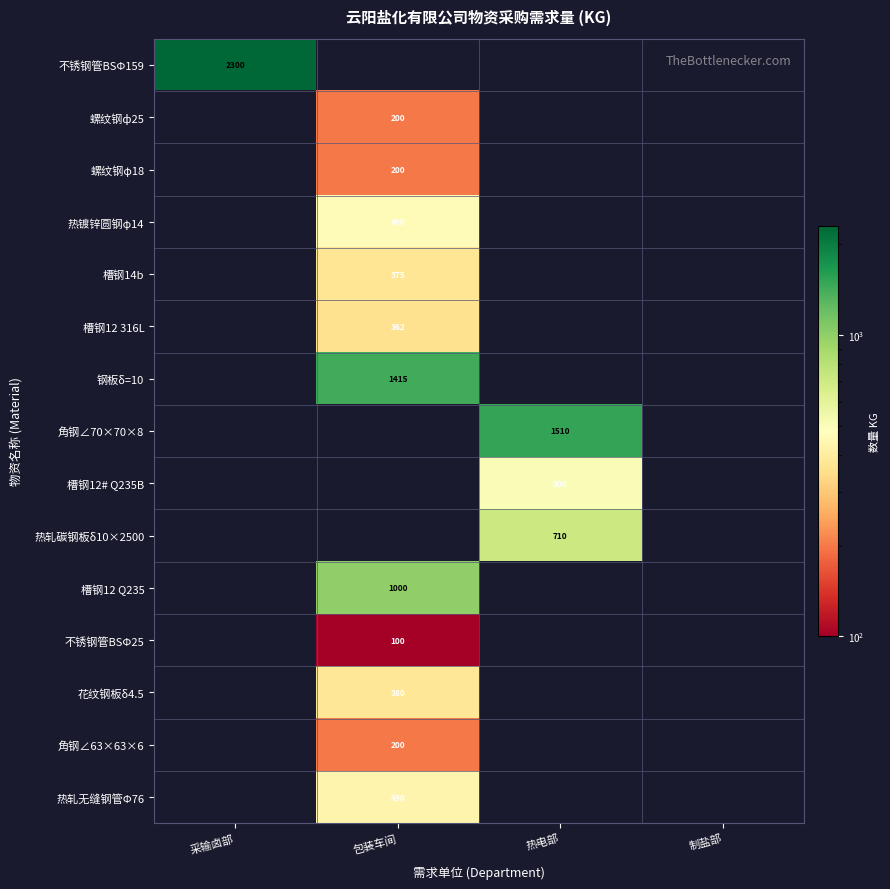

True or false: 角钢∠70×70×8 has a value of 2340.7 at 热电部.

False